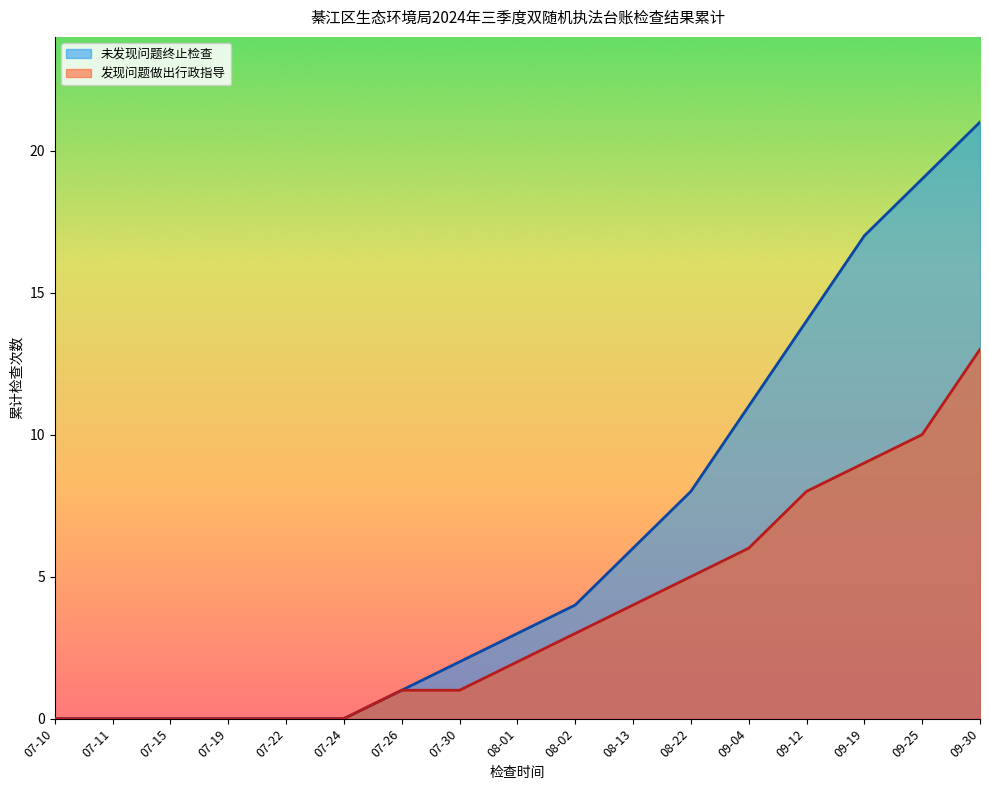

How many distinct data groups are displayed?

2